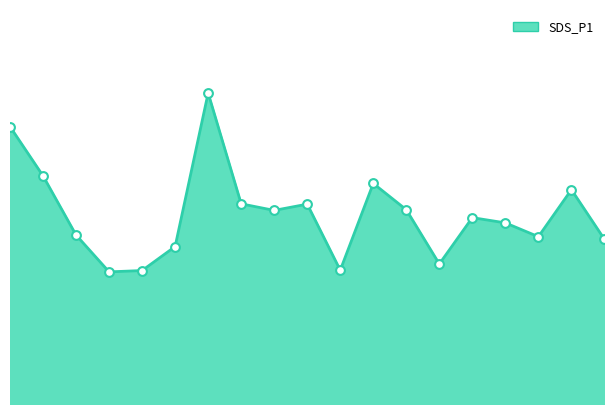

Is this an area chart (filled region under the line)?

Yes